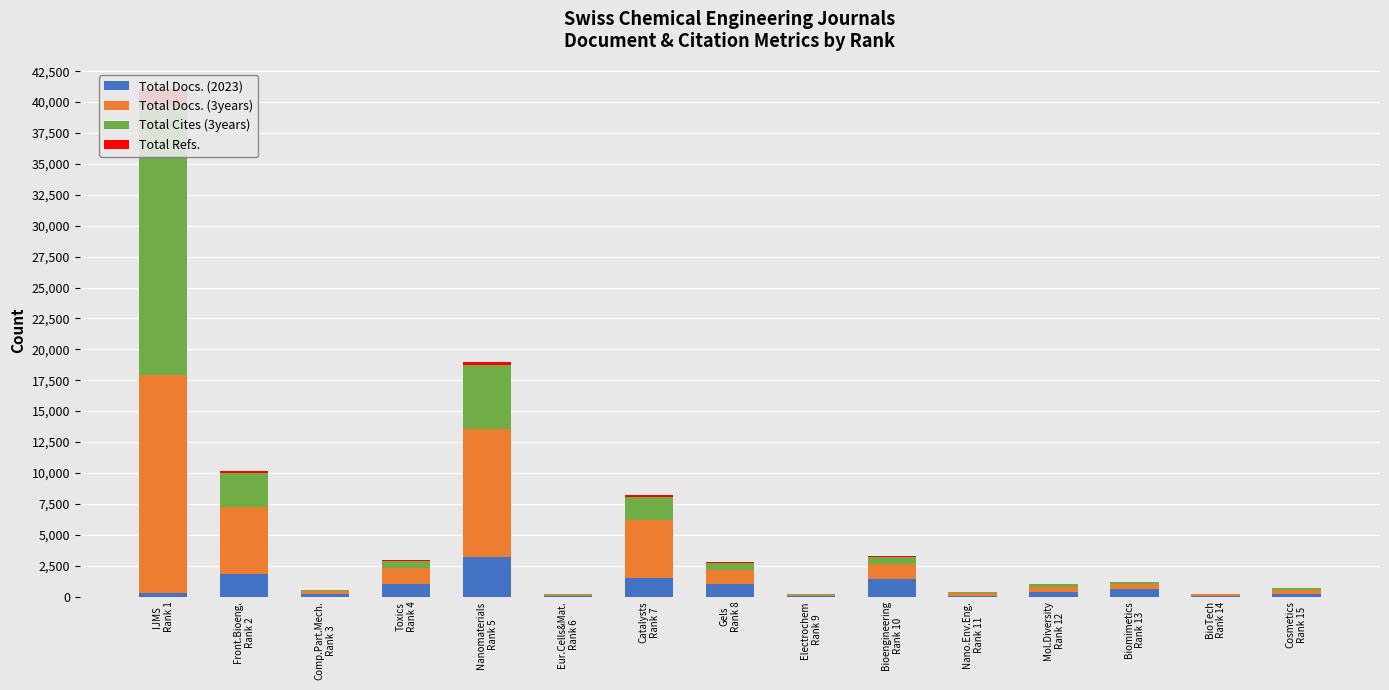

List the series in order of their overall mean, lowest first.

Total Refs., Total Docs. (2023), Total Cites (3years), Total Docs. (3years)